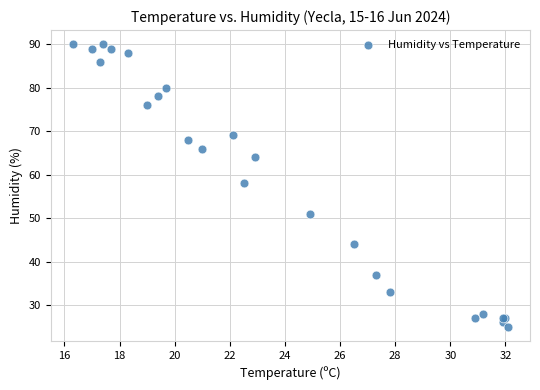

What Y value in the scatter plot is closest to 57?

58